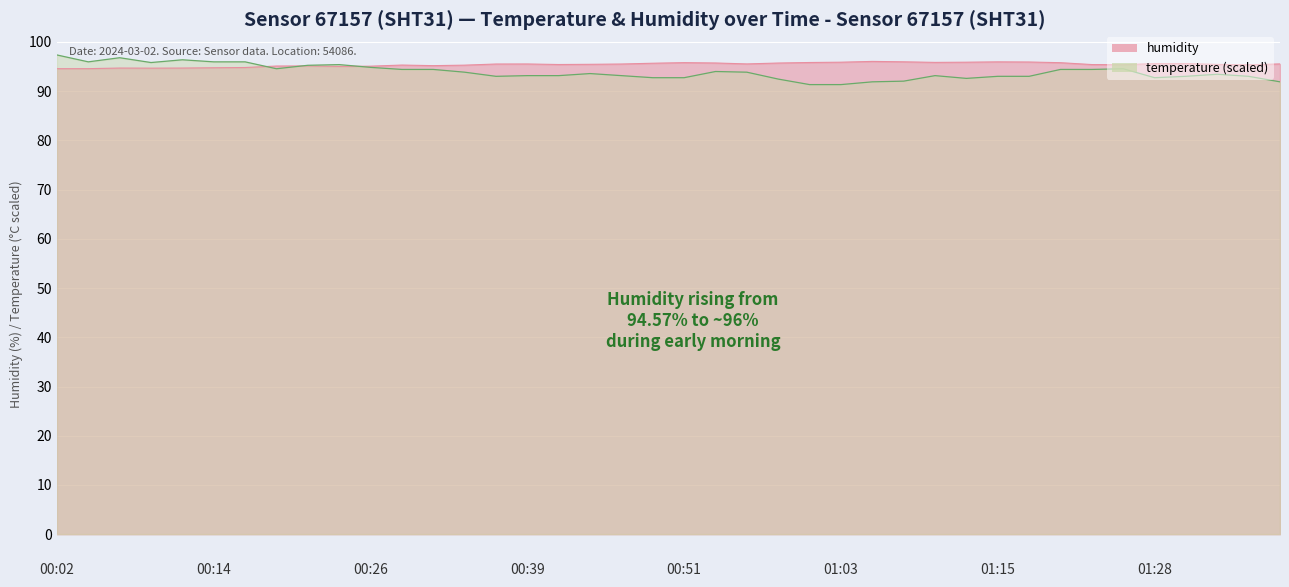

At which category does temperature reach its first local peak?

00:07